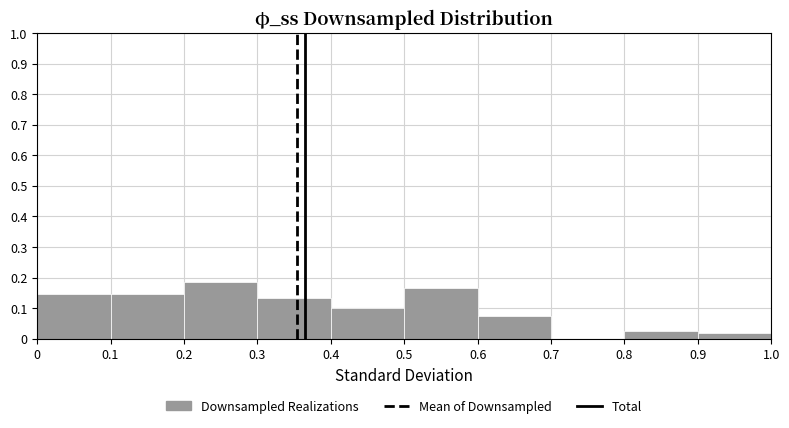

Reading left to right, list every bar in this chart as the range it spans on the x-axis followed by its height. The values are not printed on the chart, so give them approximately, as read against the axis.

0 to 0.1: 0.15
0.1 to 0.2: 0.15
0.2 to 0.3: 0.19
0.3 to 0.4: 0.13
0.4 to 0.5: 0.10
0.5 to 0.6: 0.17
0.6 to 0.7: 0.07
0.7 to 0.8: 0
0.8 to 0.9: 0.03
0.9 to 1.0: 0.02